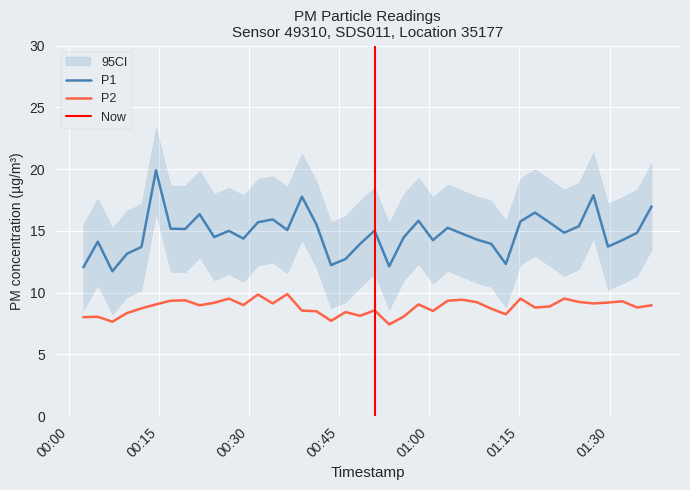

List the labels in order of P2 value, smallest first.

2024-03-08T00:53:19, 2024-03-08T00:07:13, 2024-03-08T00:43:38, 2024-03-08T00:02:23, 2024-03-08T00:04:48, 2024-03-08T00:55:44, 2024-03-08T00:48:28, 2024-03-08T01:12:44, 2024-03-08T00:09:39, 2024-03-08T00:46:03, 2024-03-08T00:41:12, 2024-03-08T01:00:36, 2024-03-08T00:38:47, 2024-03-08T00:50:53, 2024-03-08T01:10:19, 2024-03-08T00:12:04, 2024-03-08T01:17:35, 2024-03-08T01:34:35, 2024-03-08T01:20:01, 2024-03-08T00:21:45, 2024-03-08T01:37:00, 2024-03-08T00:29:02, 2024-03-08T00:14:29, 2024-03-08T00:58:11, 2024-03-08T00:33:55, 2024-03-08T01:27:19, 2024-03-08T00:24:10, 2024-03-08T01:29:44, 2024-03-08T01:07:54, 2024-03-08T01:24:54, 2024-03-08T01:32:09, 2024-03-08T00:16:55, 2024-03-08T01:03:03, 2024-03-08T00:19:20, 2024-03-08T01:05:29, 2024-03-08T00:26:37, 2024-03-08T01:15:10, 2024-03-08T01:22:27, 2024-03-08T00:31:28, 2024-03-08T00:36:21